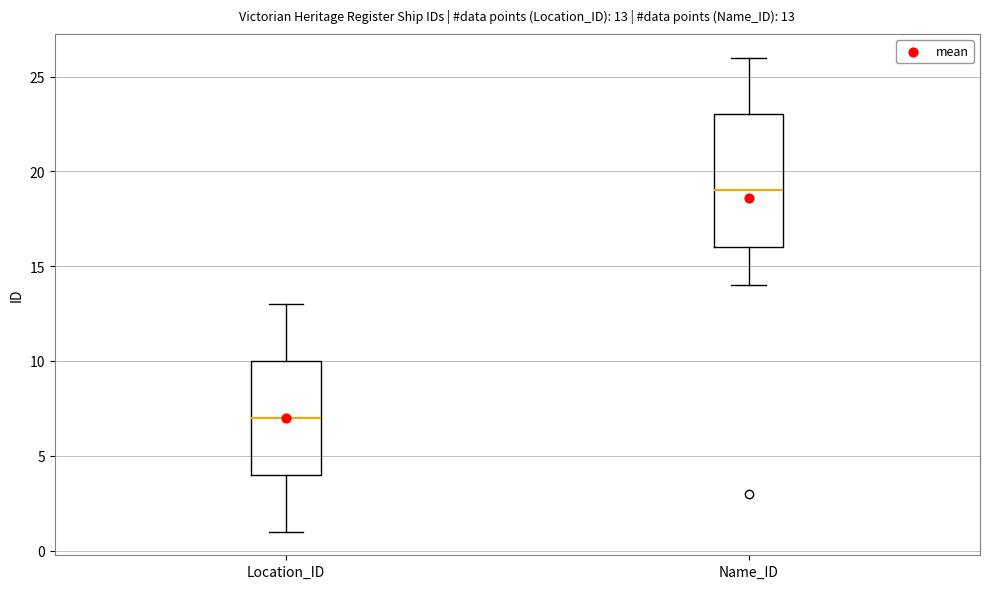

Which box's median line is the lowest?

Location_ID